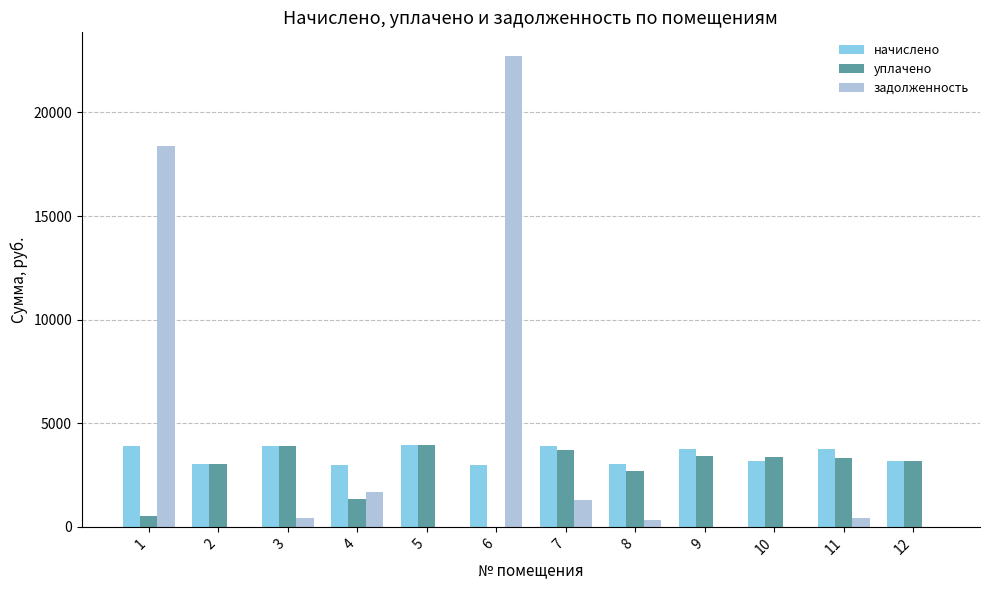

What is the greatest value displayed?

22727.6